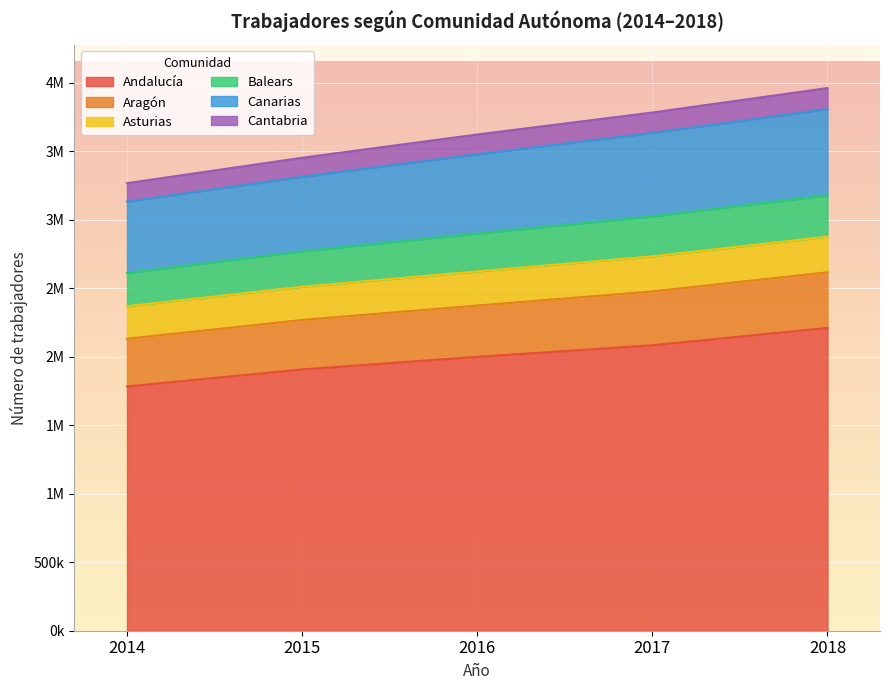

Count the number of categories in the chart.

5